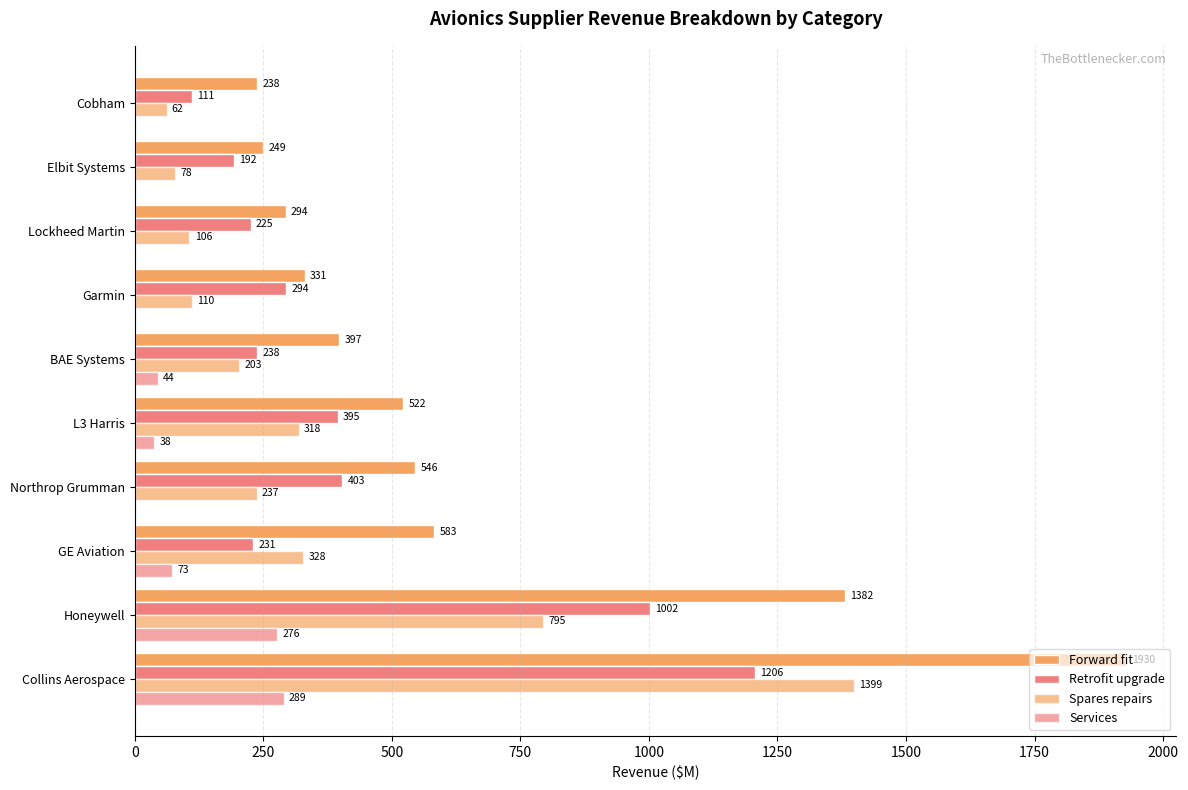

How many categories are shown in the chart?

10